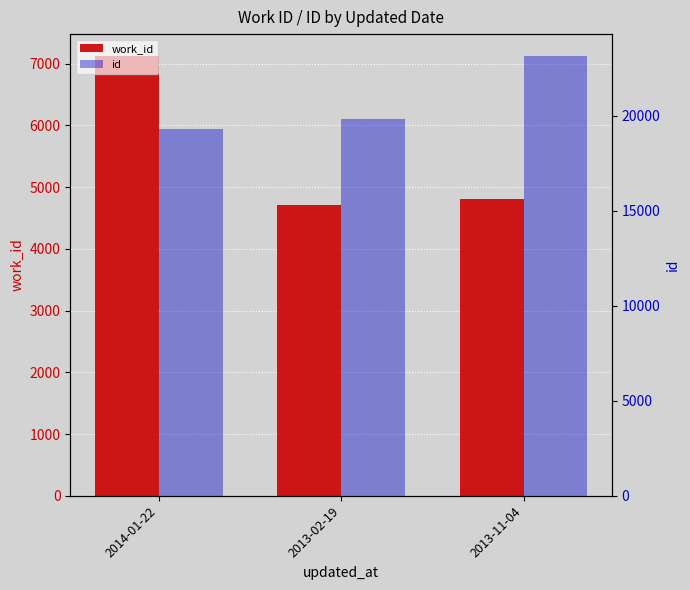

What is the label of the 2nd bar from the right?

2013-02-19